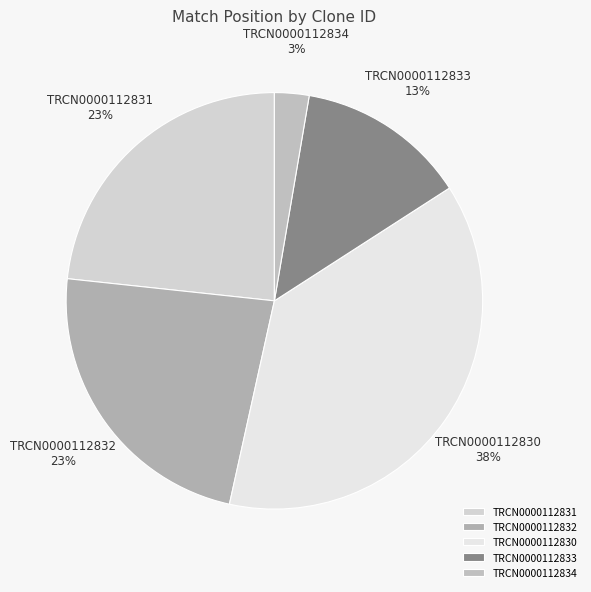

What is the smallest slice in the pie chart?

TRCN0000112834